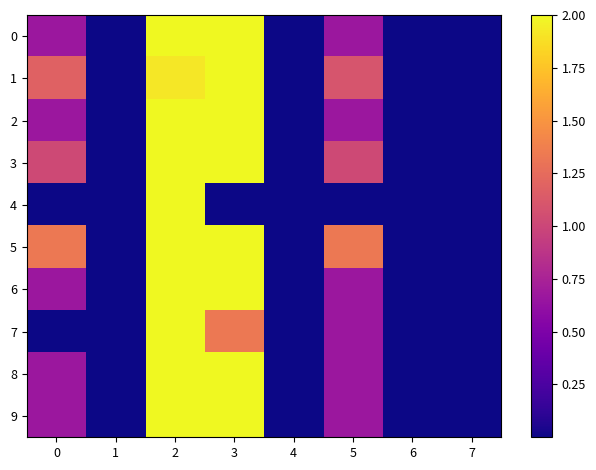

Reading left to right, what are all the values shown in this chart?

0: 0=0.7	1=0.0	2=2.0	3=2.0	4=0.0	5=0.7	6=0.0	7=0.0
1: 0=1.2	1=0.0	2=1.9	3=2.0	4=0.0	5=1.1	6=0.0	7=0.0
2: 0=0.7	1=0.0	2=2.0	3=2.0	4=0.0	5=0.7	6=0.0	7=0.0
3: 0=1.0	1=0.0	2=2.0	3=2.0	4=0.0	5=1.0	6=0.0	7=0.0
4: 0=0.0	1=0.0	2=2.0	3=0.0	4=0.0	5=0.0	6=0.0	7=0.0
5: 0=1.3	1=0.0	2=2.0	3=2.0	4=0.0	5=1.3	6=0.0	7=0.0
6: 0=0.7	1=0.0	2=2.0	3=2.0	4=0.0	5=0.7	6=0.0	7=0.0
7: 0=0.0	1=0.0	2=2.0	3=1.3	4=0.0	5=0.7	6=0.0	7=0.0
8: 0=0.7	1=0.0	2=2.0	3=2.0	4=0.0	5=0.7	6=0.0	7=0.0
9: 0=0.7	1=0.0	2=2.0	3=2.0	4=0.0	5=0.7	6=0.0	7=0.0